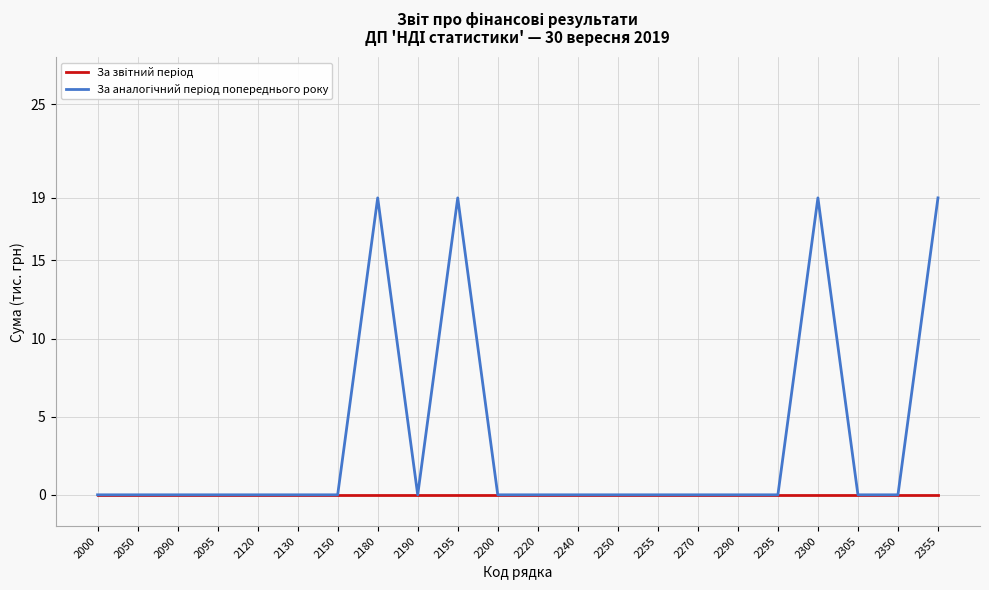

What is the spread (max minus min) of values at 2195?

19